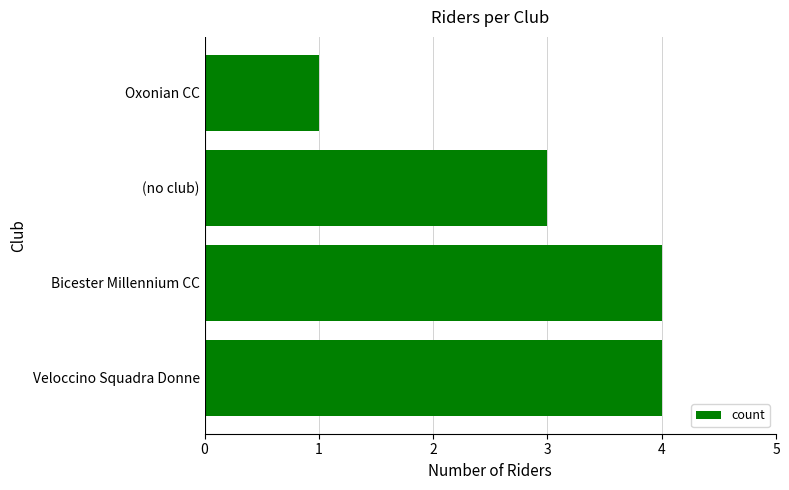

What is the approximate value at Veloccino Squadra Donne?

4